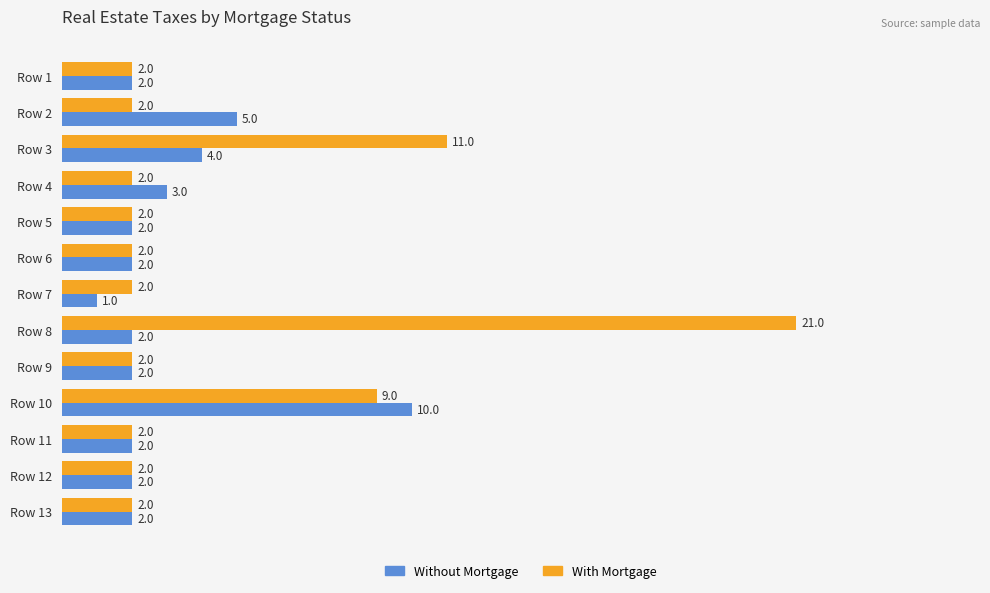

Where is With Mortgage nearest to the value 11?

Row 3